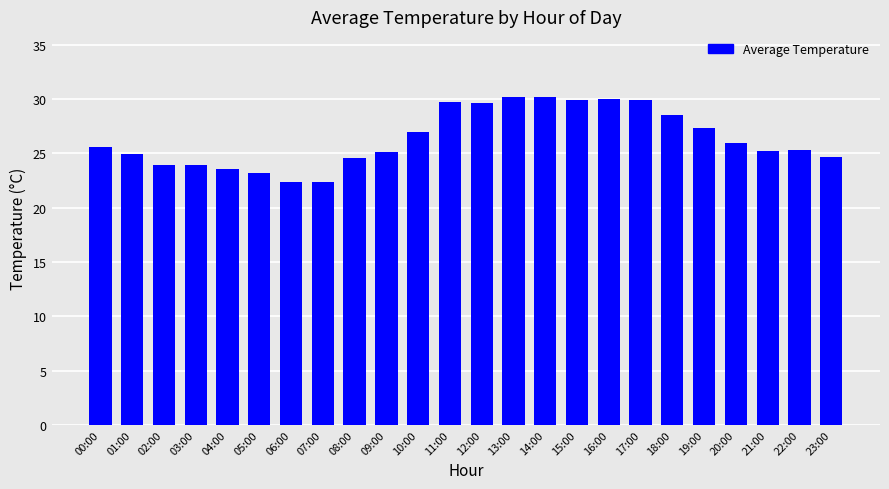

What position from the left is 09:00?

10